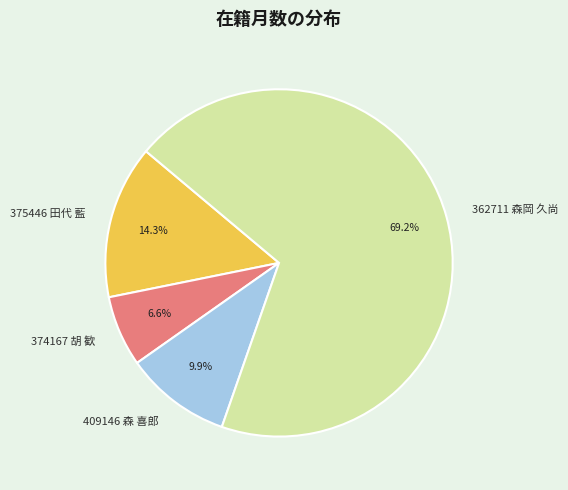

What portion of the pie excludes 409146 森 喜郎?

90.1%